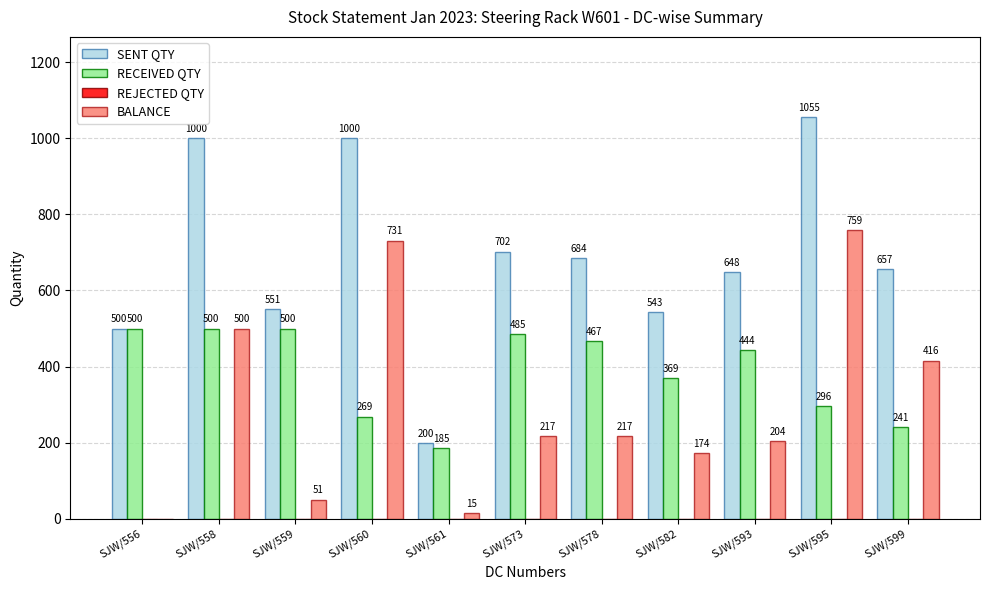

What is the sum of the BALANCE values at SJW/558 and SJW/560?

1231